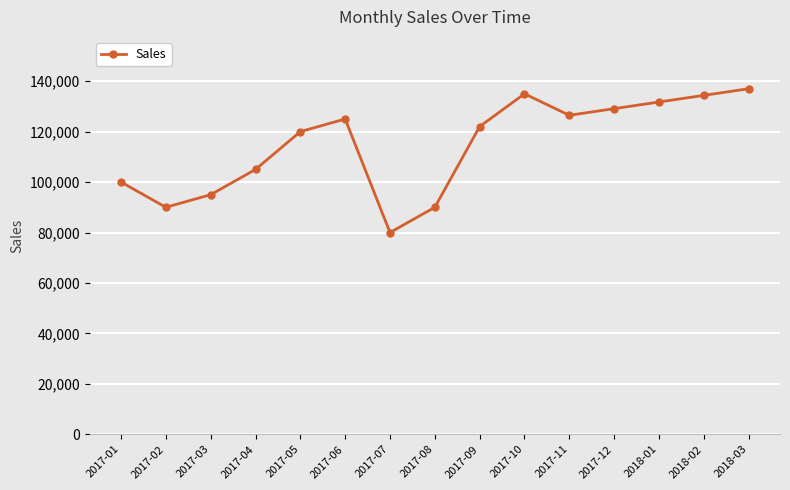

Where is the first local minimum?

2017-02